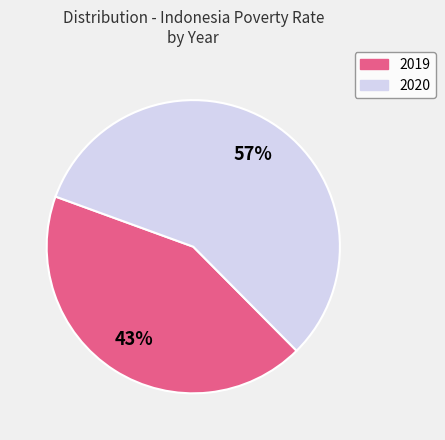

To the nearest percent, what is the combined percentage of 2019 and 2020?

100%